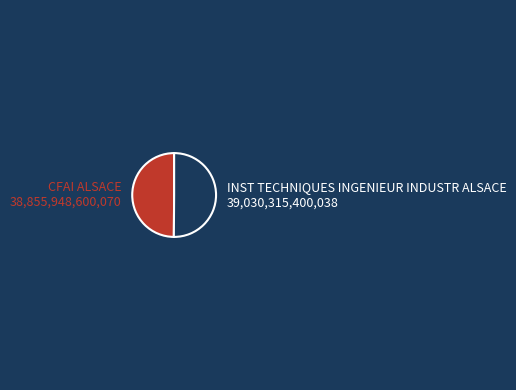

How many slices are in this pie chart?

2